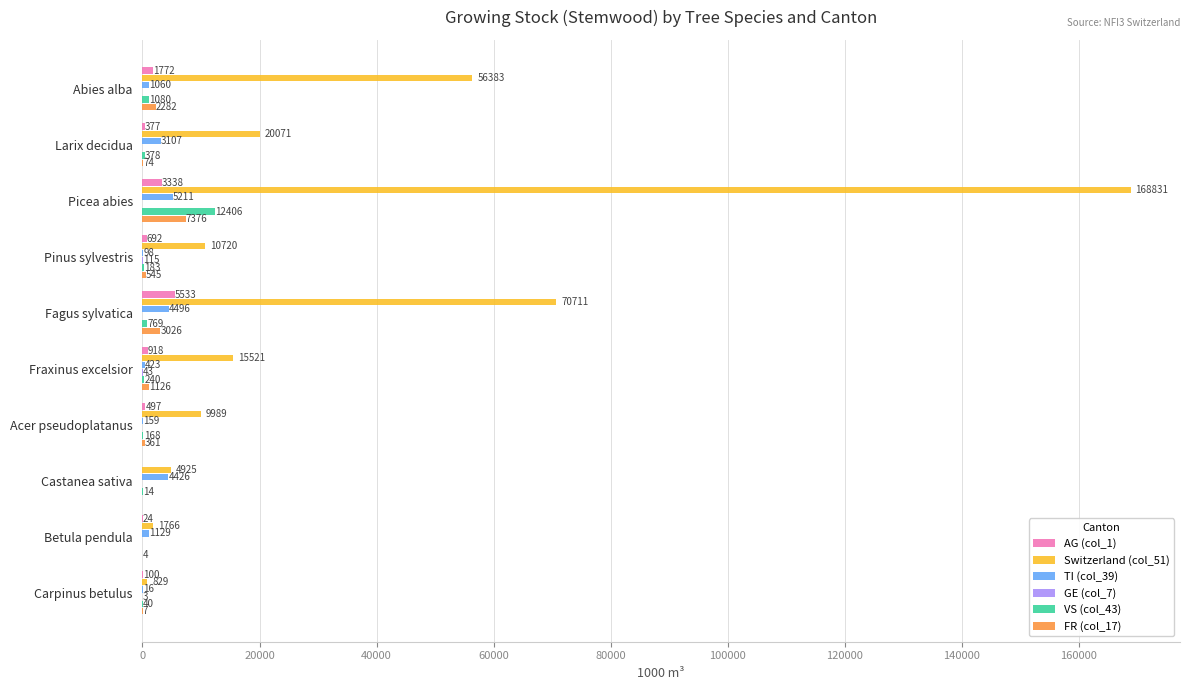

What is the sum of the VS (col_43) values at Carpinus betulus and Fraxinus excelsior?

280